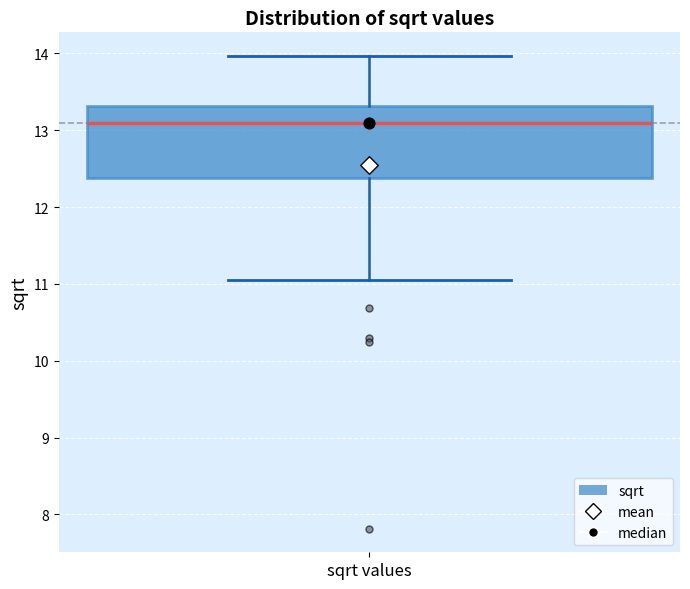

Transcribe this box plot: give where the median line is, the range the box spans, and where the two whiskers end, as read against the y-axis. The values are not printed on the chart, so give them approximately, as read against the axis.

median 13.1, box 12.4 to 13.3, whiskers 11.0 to 14.0